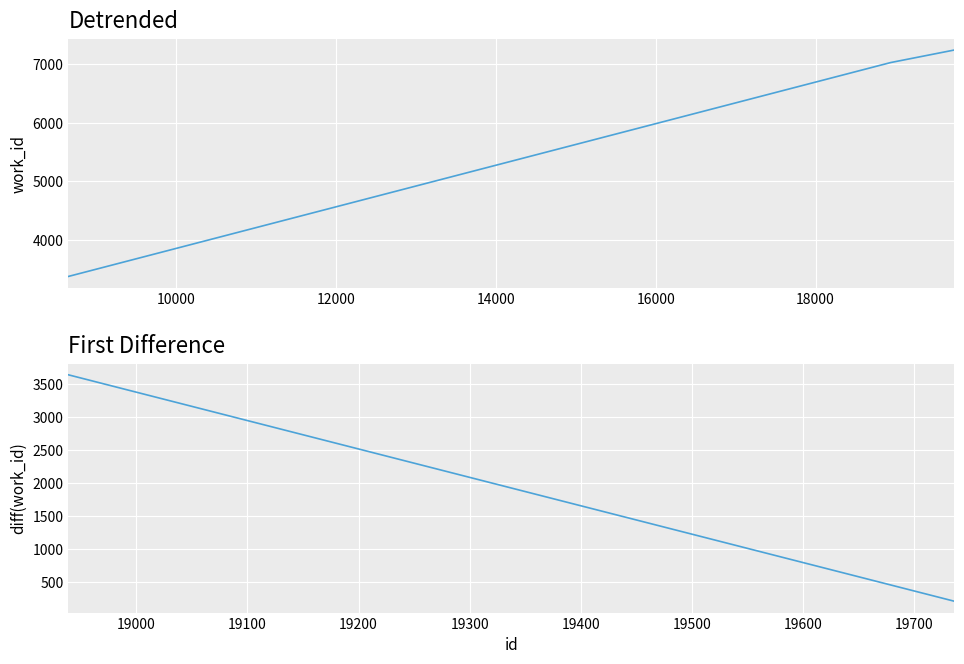

What is the maximum value shown in the chart?

7238